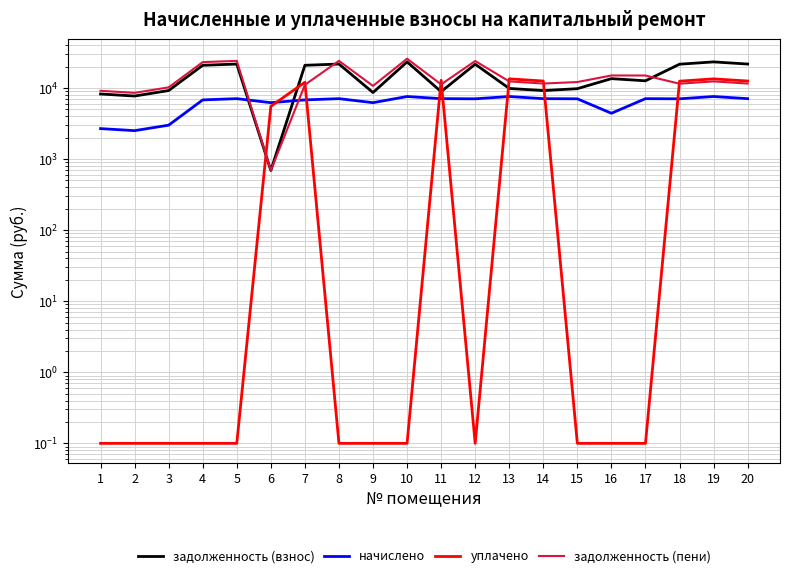

Reading right to left, extract all data points from this chart.

задолженность (взнос): 21747.4	23316.6	21636.9	12636.4	13547.9	9790.0	9200.4	9864.2	21636.9	8891.6	23316.6	8640.0	21747.4	20885.5	691.2	21747.4	20885.5	9216.1	7713.2	8243.7
начислено: 7084.8	7596.0	7048.8	7084.8	4413.6	7048.8	7084.8	7596.0	7048.8	7084.8	7596.0	6220.8	7084.8	6804.0	6220.8	7084.8	6804.0	3002.4	2512.8	2685.6
уплачено: 12547.0	13452.3	12483.2	0.1	0.1	0.1	12547.0	13452.3	0.1	12855.8	0.1	0.1	0.1	12049.7	5529.6	0.1	0.1	0.1	0.1	0.1
задолженность (пени): 11562.0	12396.2	11503.2	14998.0	15019.1	12139.6	11562.0	12396.2	23986.5	11253.2	25848.6	10713.6	24109.0	11103.8	691.2	24109.0	23153.5	10216.9	8550.8	9138.9